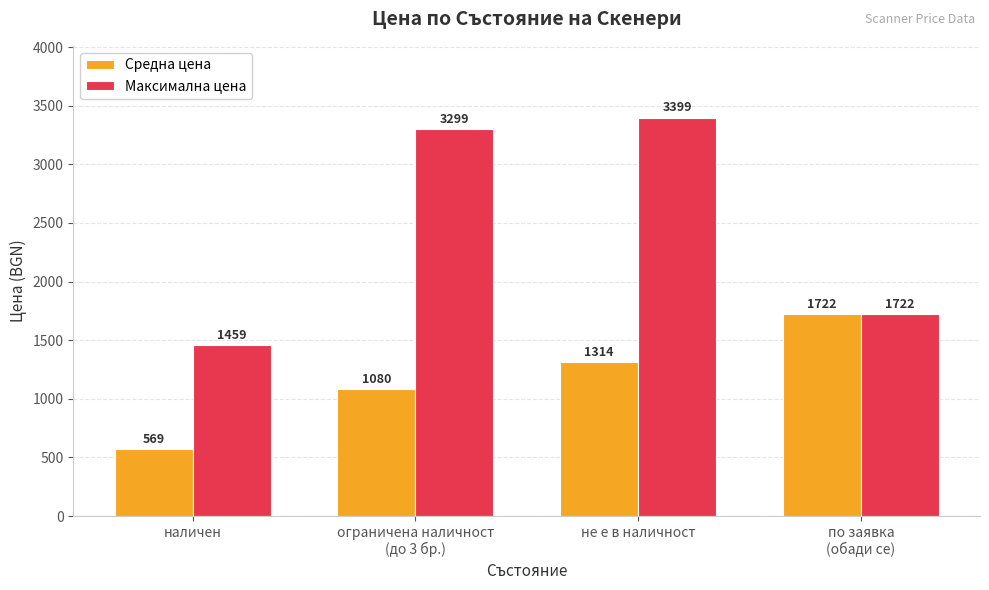

What is the value of the Максимална цена bar at the 3rd from the left?

3399.0